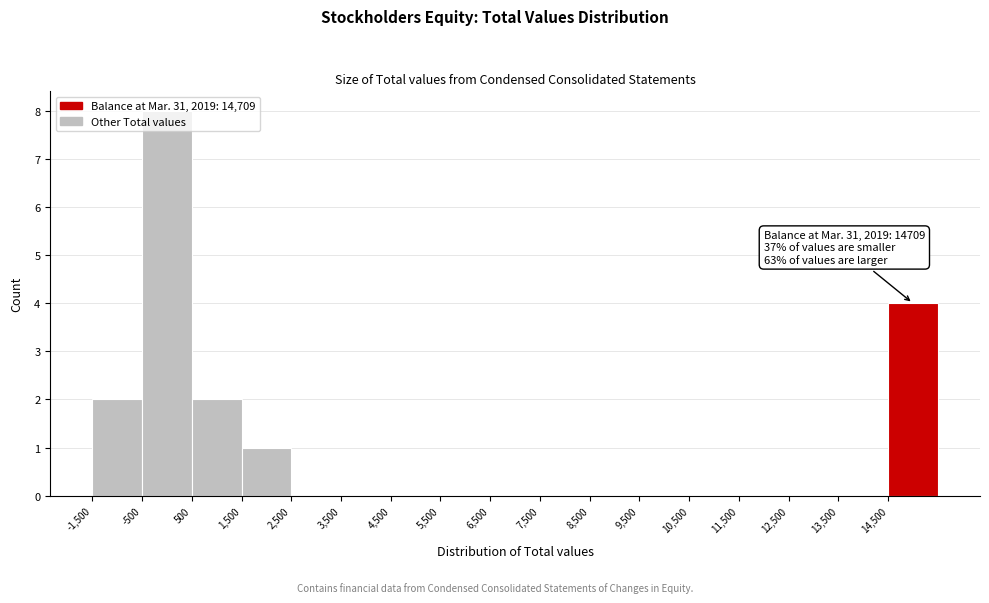

Over which range of the x-axis is the bar tallest?

-500 to 500